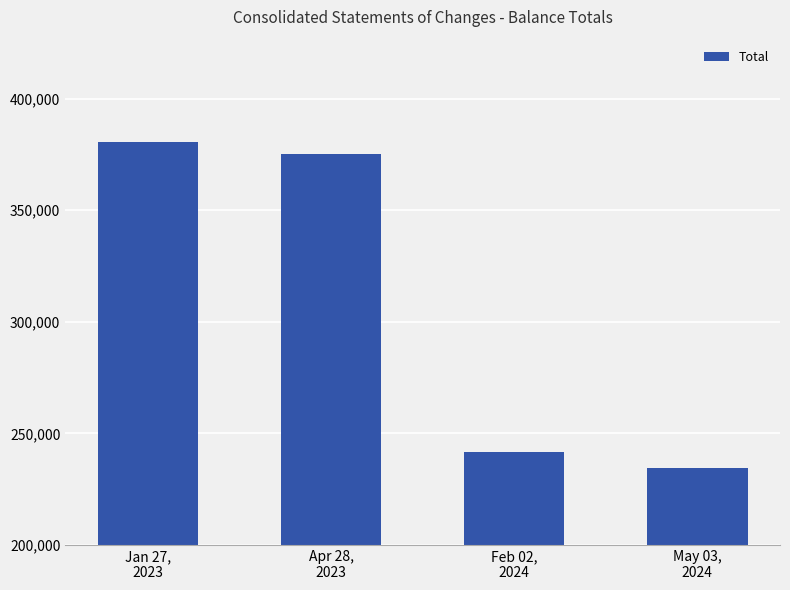

Which label corresponds to the largest value in the chart?

Jan 27,
2023